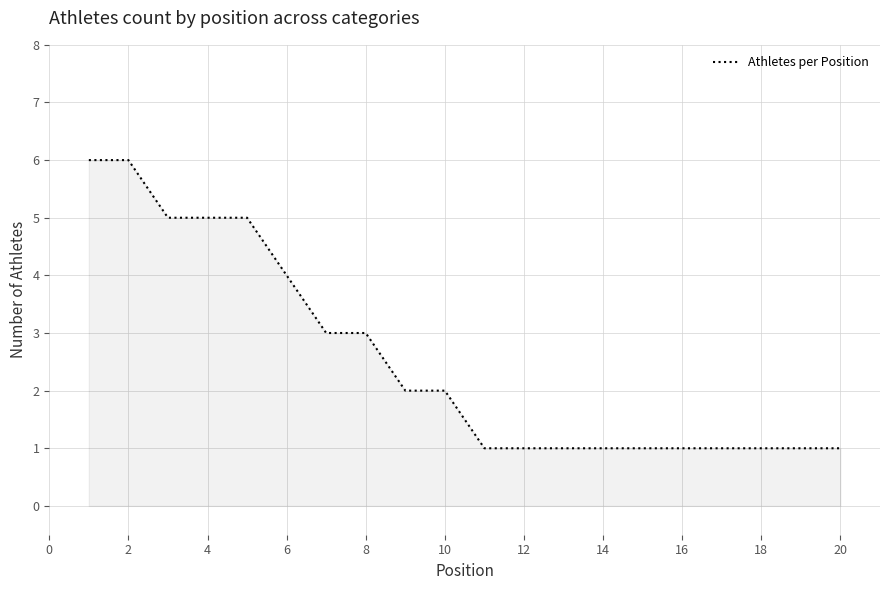

What is the greatest value displayed?

6